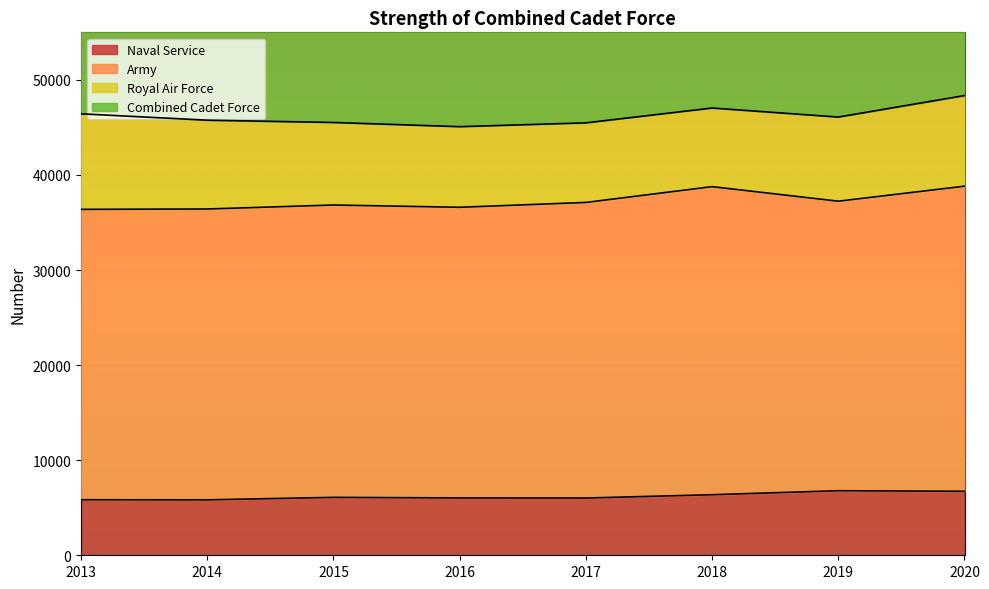

Which label corresponds to the largest value in the chart?

2020